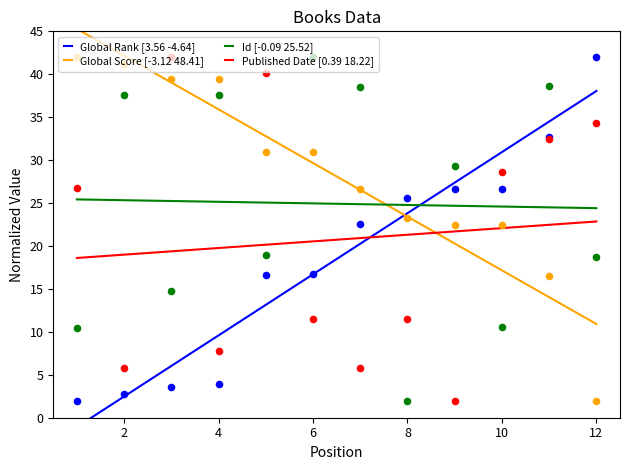

Which series has the largest total across all categories?

Global Score